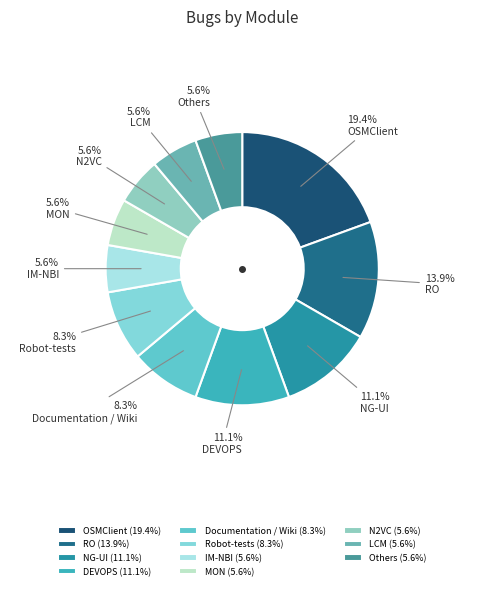

Is there a majority slice in this chart?

No